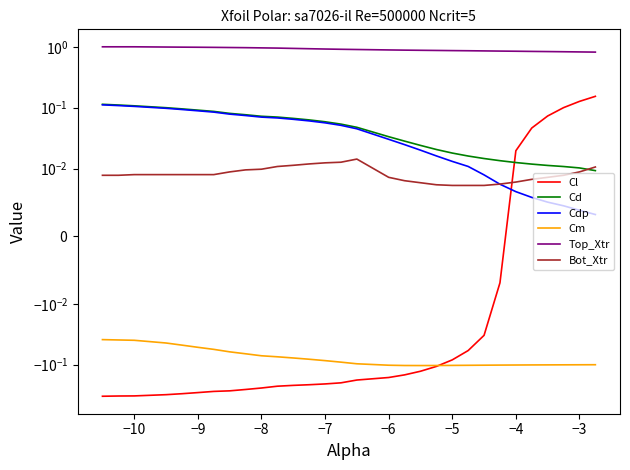

What are all the series names shown in the legend?

Cl, Cd, Cdp, Cm, Top_Xtr, Bot_Xtr